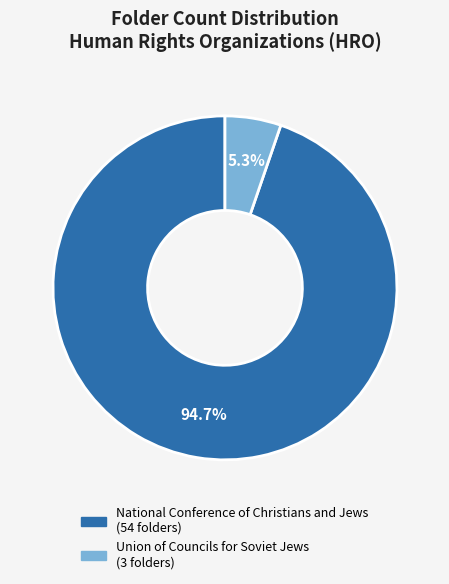

Which has a higher value, National Conference of Christians and Jews or Union of Councils for Soviet Jews?

National Conference of Christians and Jews